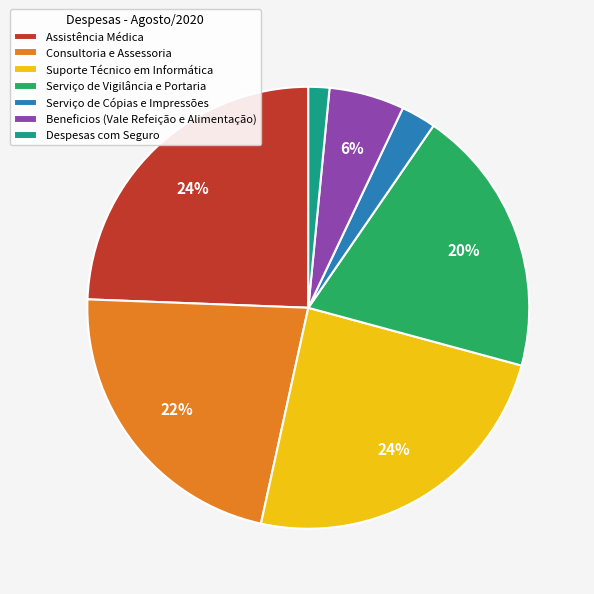

Count the number of slices in the pie.

7